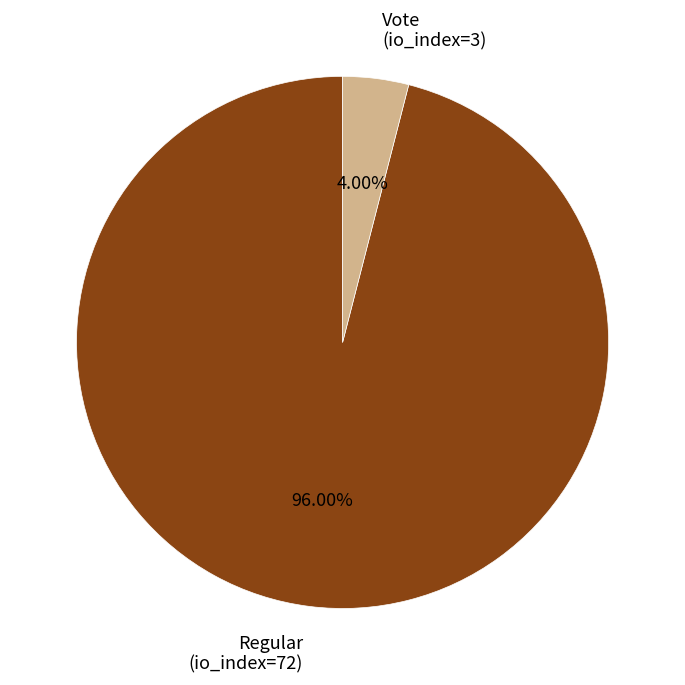

Which category has the smallest portion of the pie?

Vote (io_index=3)